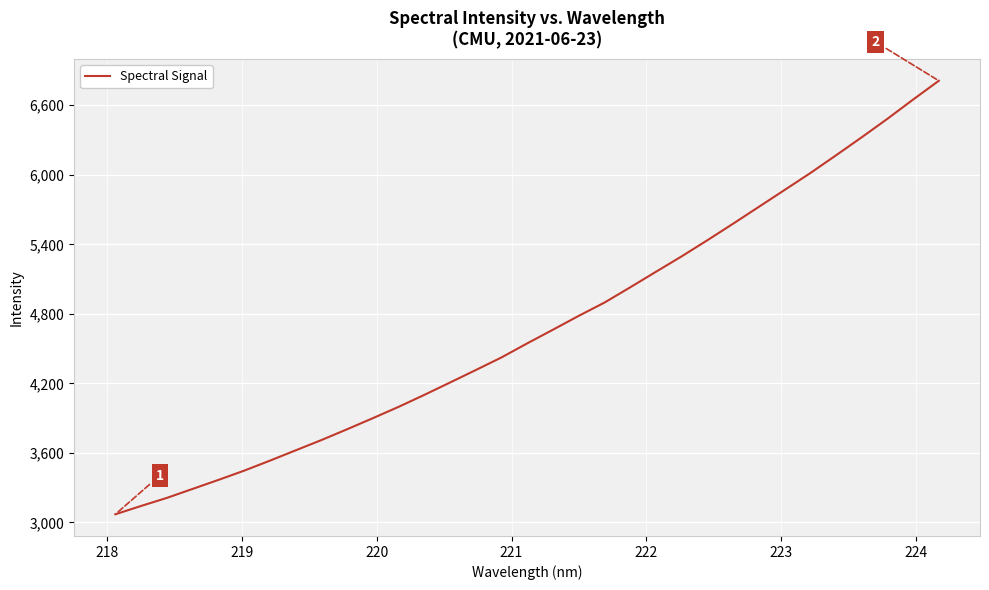

What is the smallest value displayed?

3070.7